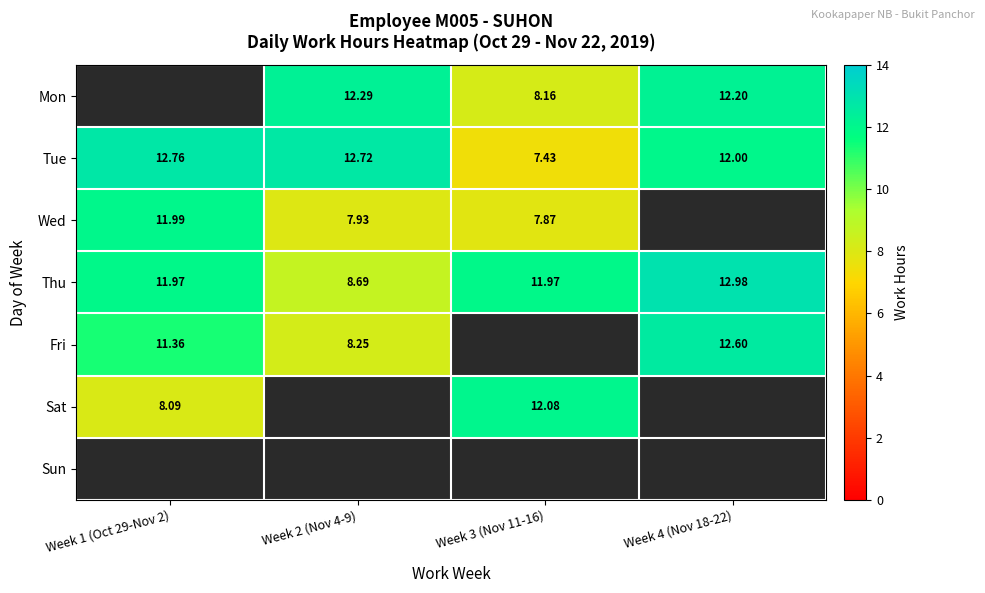

How many data points in Tue are less than 12?

1